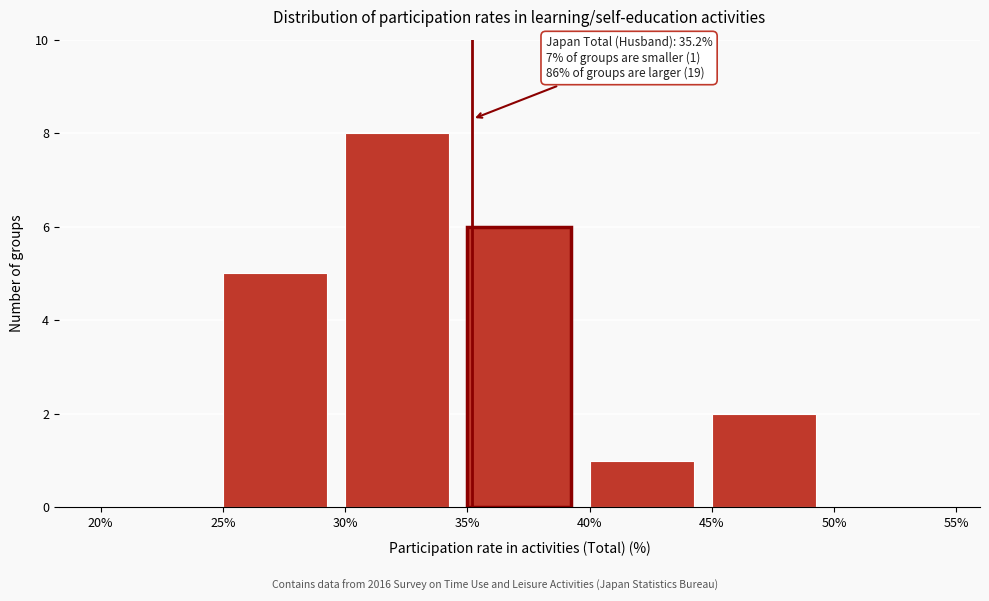

Which range on the x-axis has the tallest bar?

30% to 35%